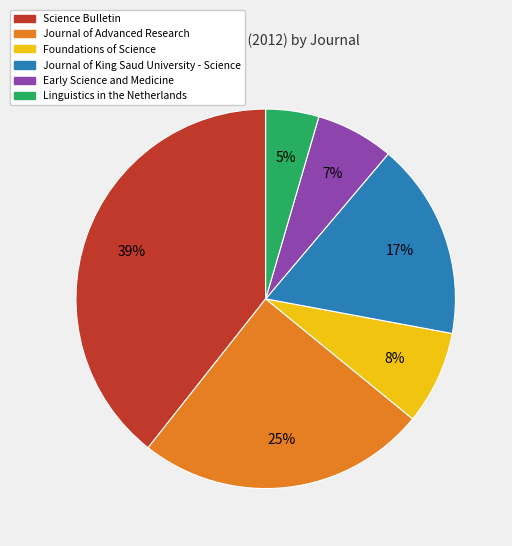

The Early Science and Medicine slice represents 16% of the pie. True or false?

False